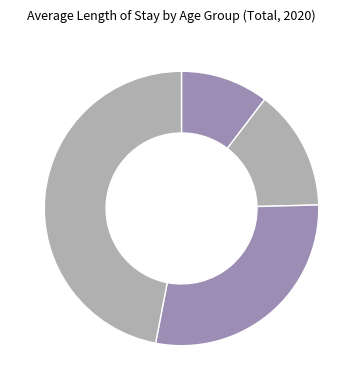

How many segments does this pie chart have?

4